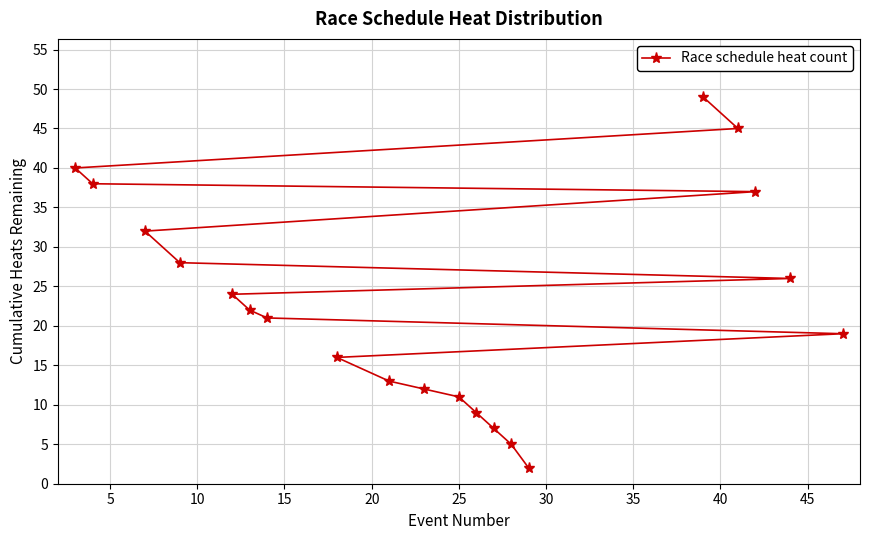

What is the greatest value displayed?

49